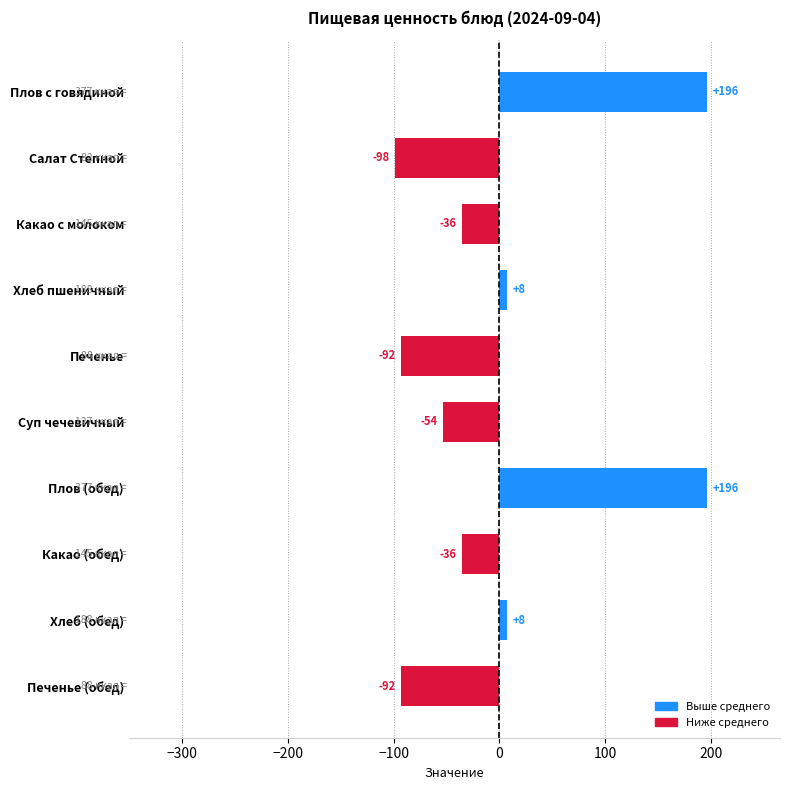

How many bars are there in total?

10